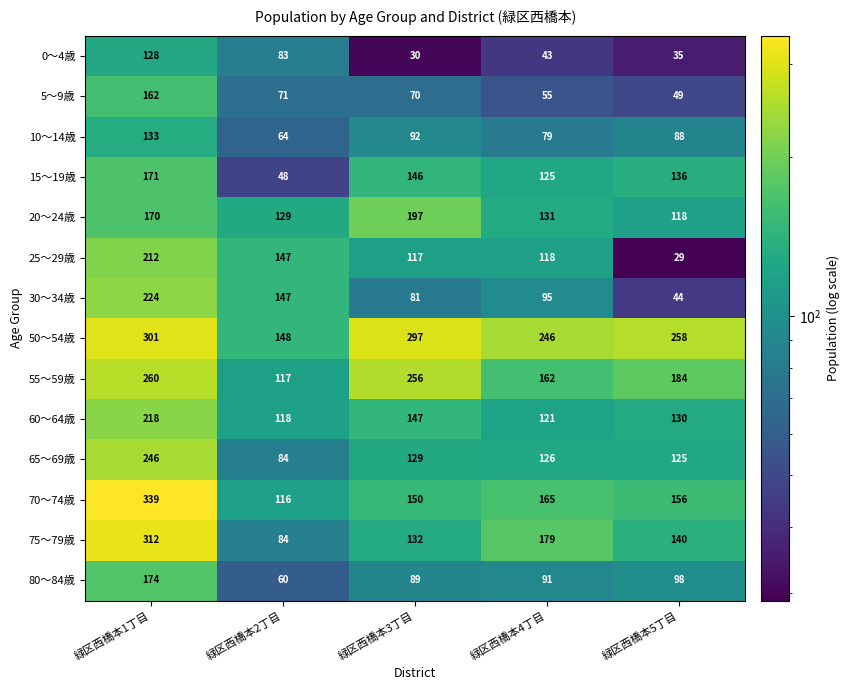

The value of 55～59歳 at 緑区西橋本5丁目 is 314. True or false?

False